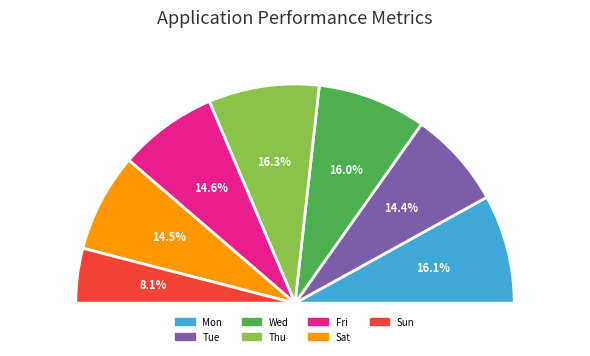

Which category has the biggest portion of the pie?

1-Thu